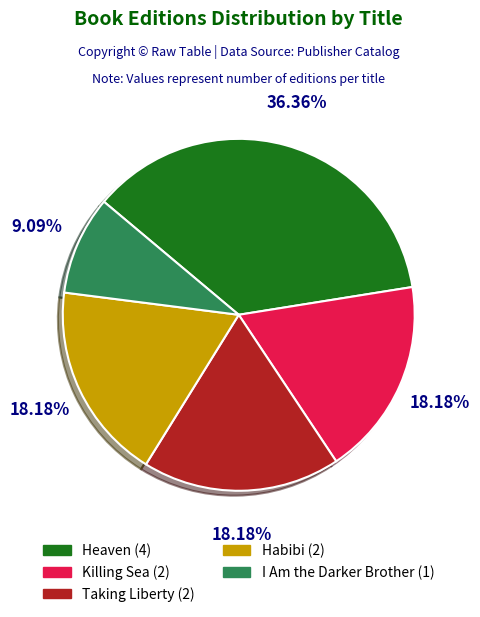

To the nearest percent, what is the average slice percentage?

20%